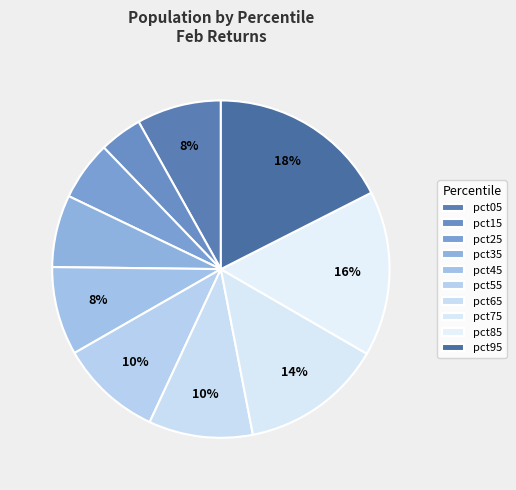

To the nearest percent, what is the average slice percentage?

10%